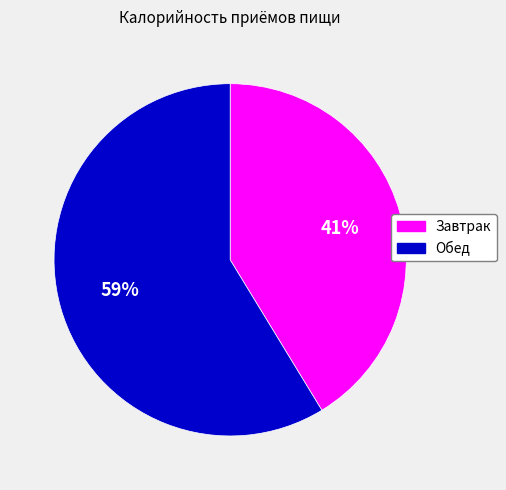

Is it true that Завтрак is 49% of the pie?

False